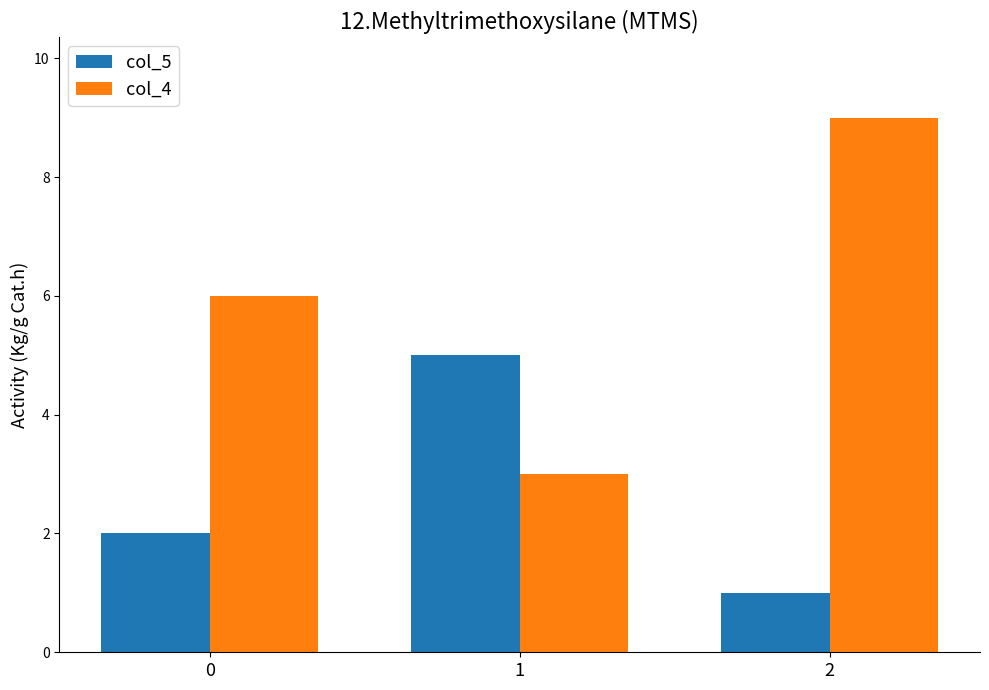

How many data points does each series have?

3